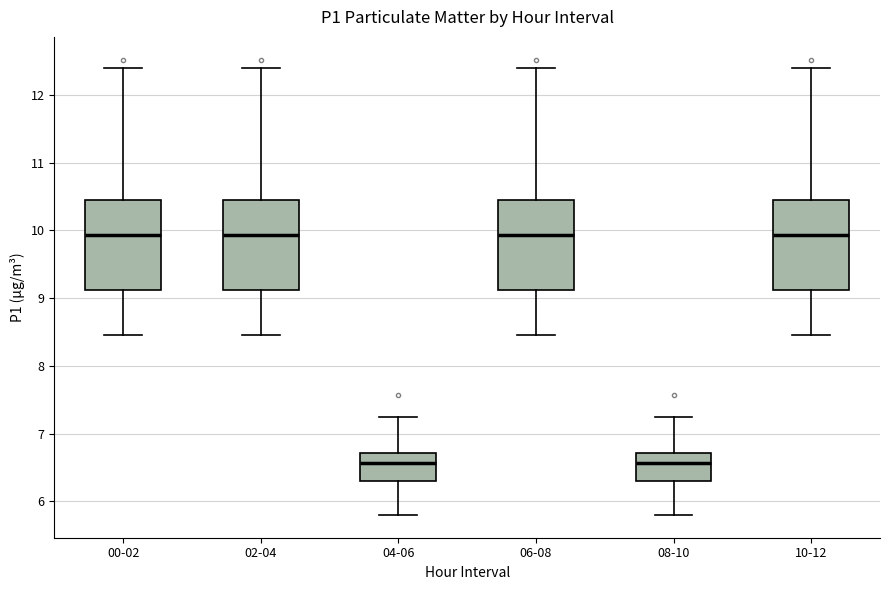

Reading left to right, read every box against the y-axis: the position of its median line, the range the box covers, and the ends of its whiskers. The values are not printed on the chart, so give them approximately, as read against the axis.

00-02: median 9.9, box 9.1 to 10.4, whiskers 8.5 to 12.4
02-04: median 9.9, box 9.1 to 10.4, whiskers 8.5 to 12.4
04-06: median 6.6, box 6.3 to 6.7, whiskers 5.8 to 7.3
06-08: median 9.9, box 9.1 to 10.4, whiskers 8.5 to 12.4
08-10: median 6.6, box 6.3 to 6.7, whiskers 5.8 to 7.3
10-12: median 9.9, box 9.1 to 10.4, whiskers 8.5 to 12.4